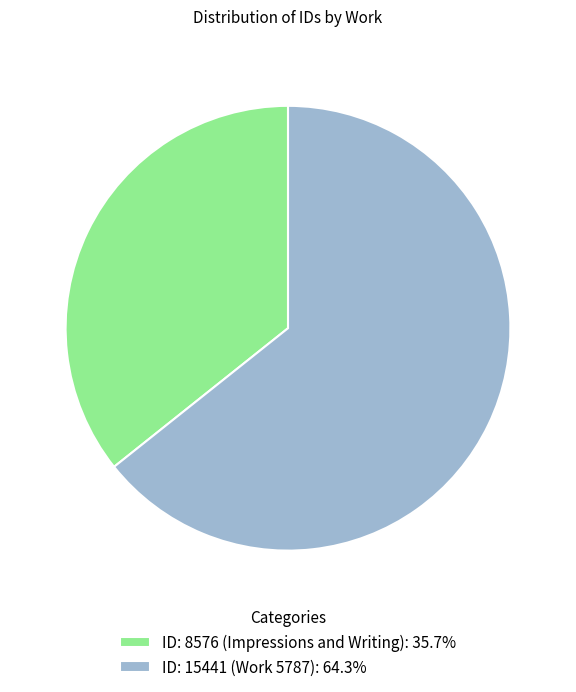

Rank the categories by value from lowest to highest.

ID: 8576 (Impressions and Writing), ID: 15441 (Work 5787)